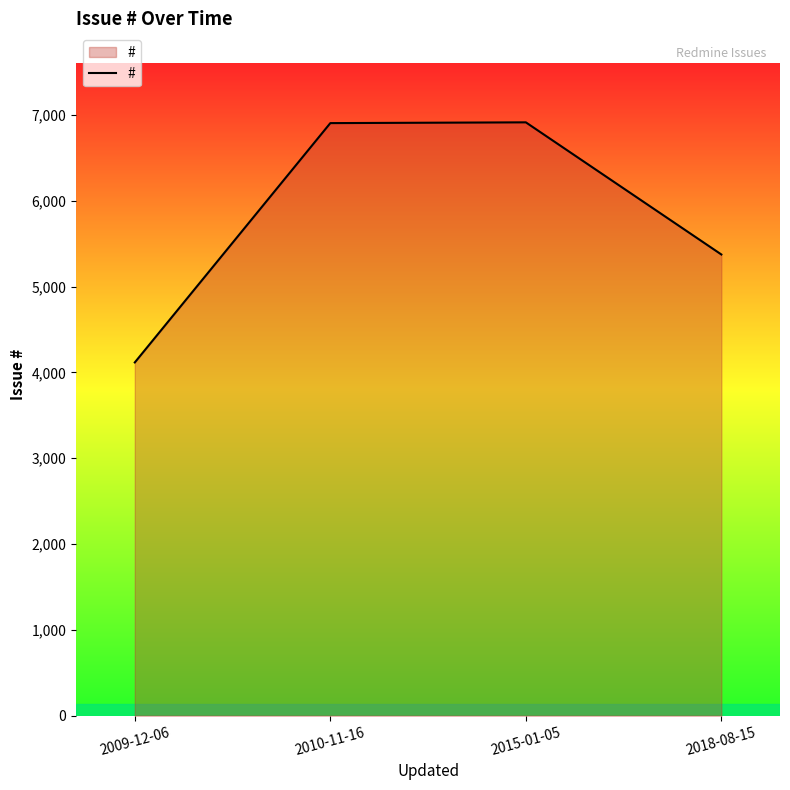

Which has a higher value, 2009-12-06 or 2010-11-16?

2010-11-16